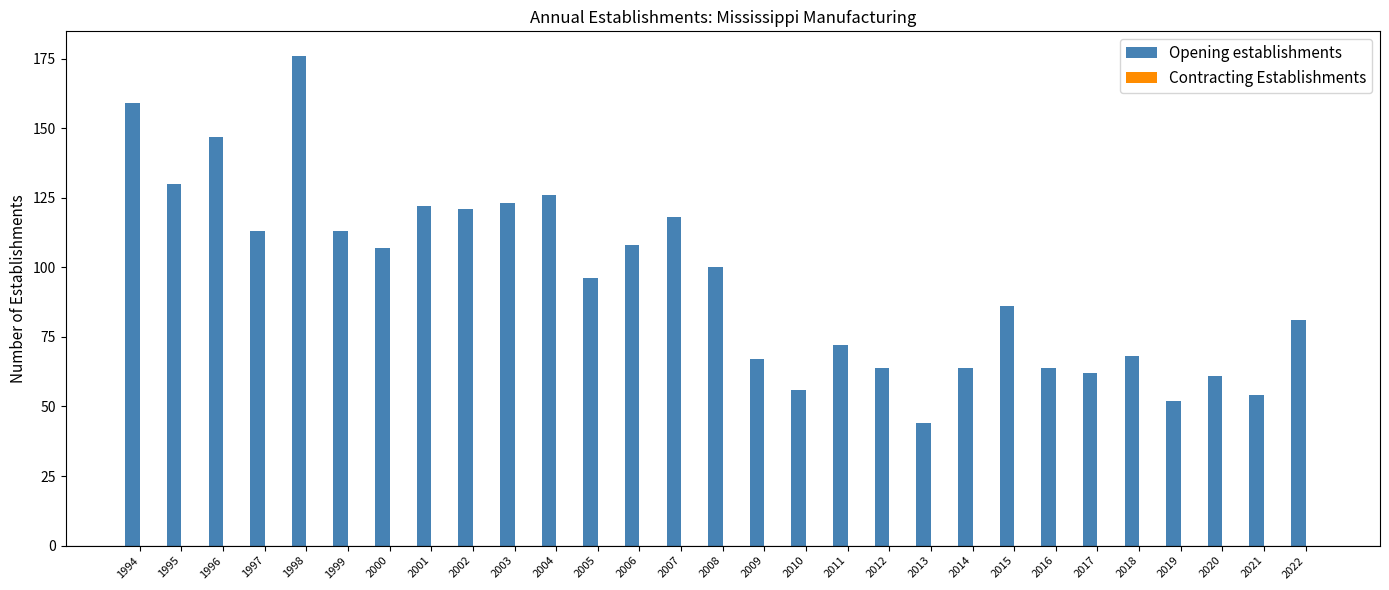

What is the value of the 27th bar from the left?

61